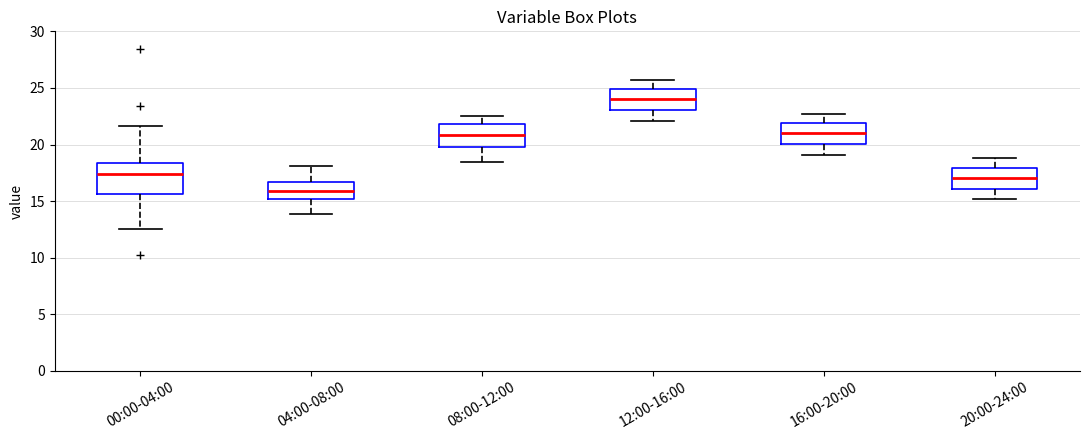

Which box has the highest median line?

12:00-16:00